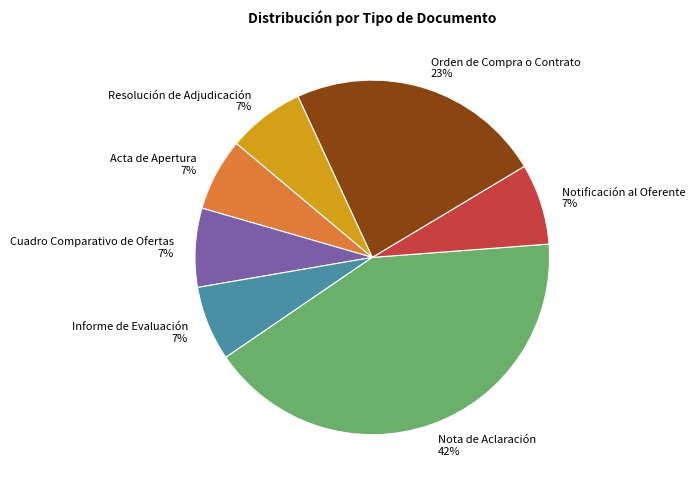

Which category has the biggest portion of the pie?

Nota de Aclaración